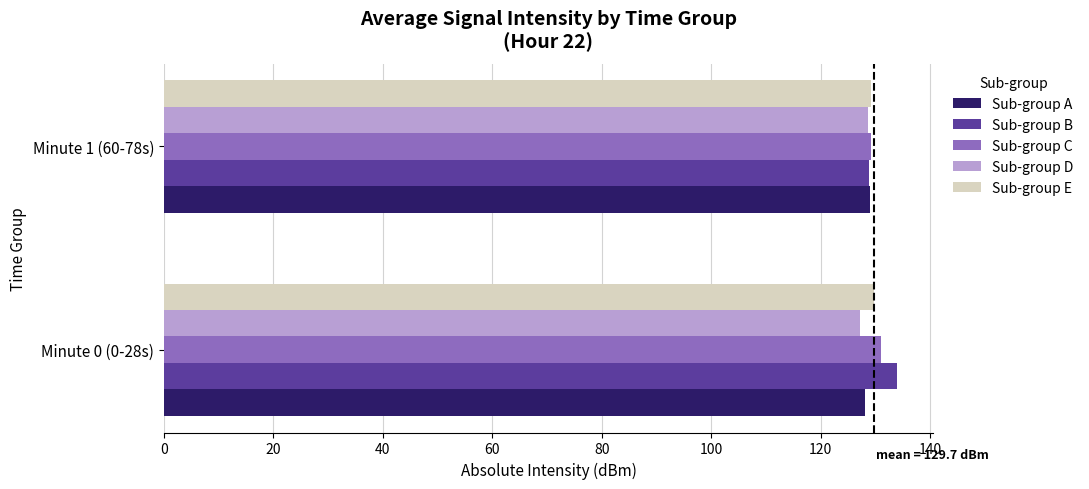

What is the spread (max minus min) of values at Minute 1 (60-78s)?

0.5